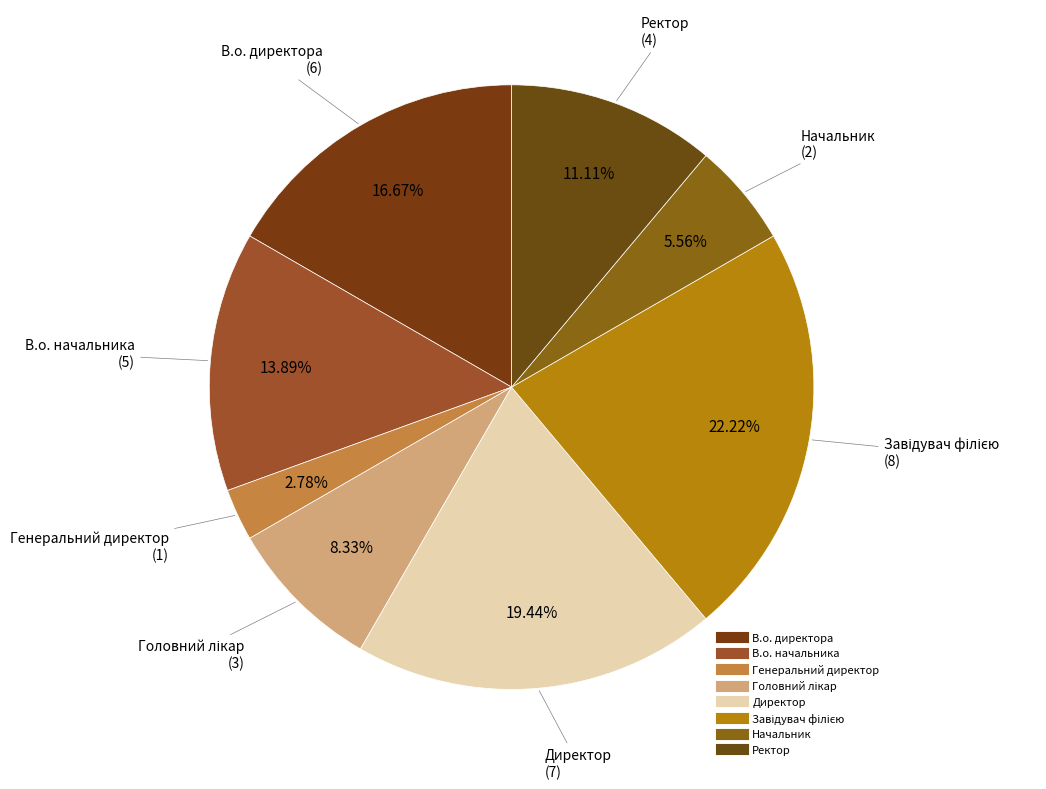

Which category has the smallest portion of the pie?

Генеральний директор